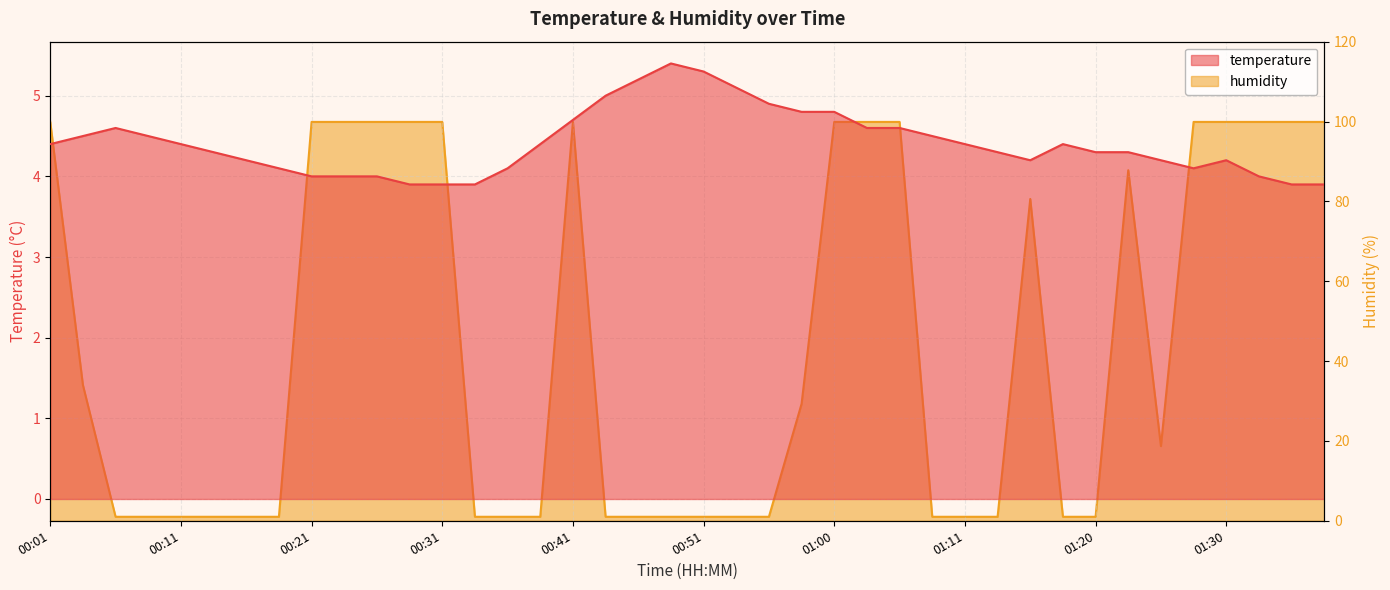

What is the sum of all temperature values?

176.3